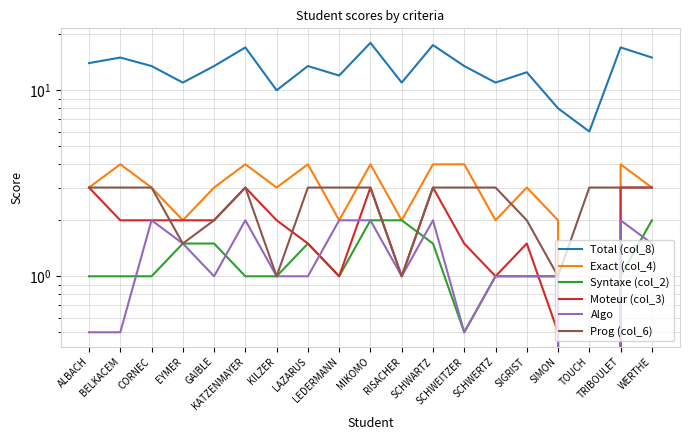

Which label corresponds to the smallest value in the chart?

TOUCH